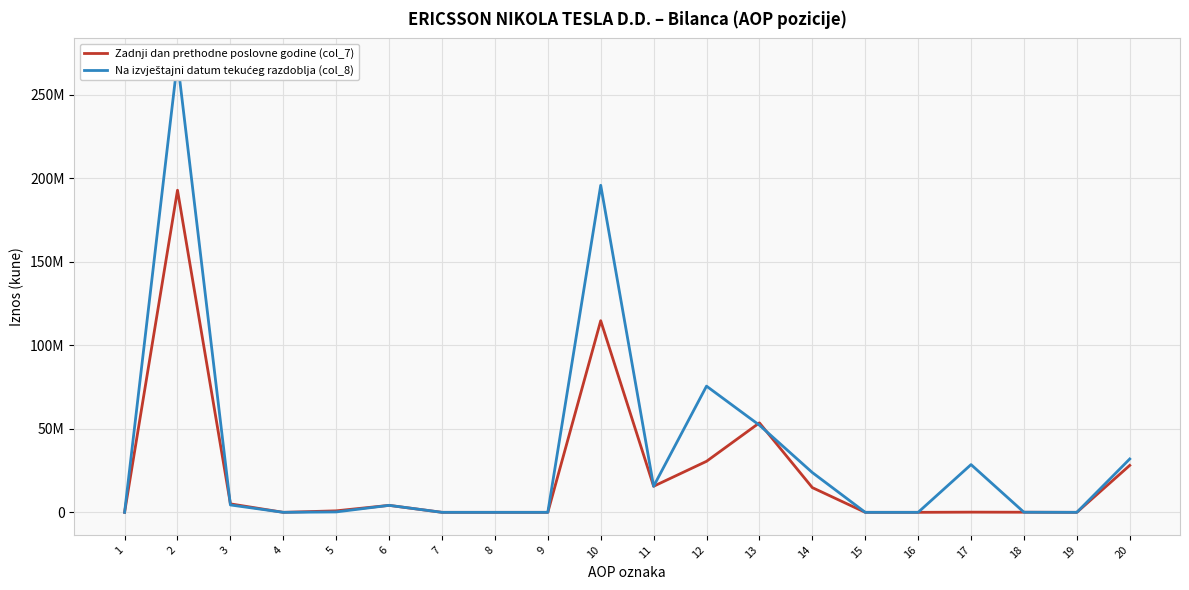

What is the greatest value displayed?

270079643